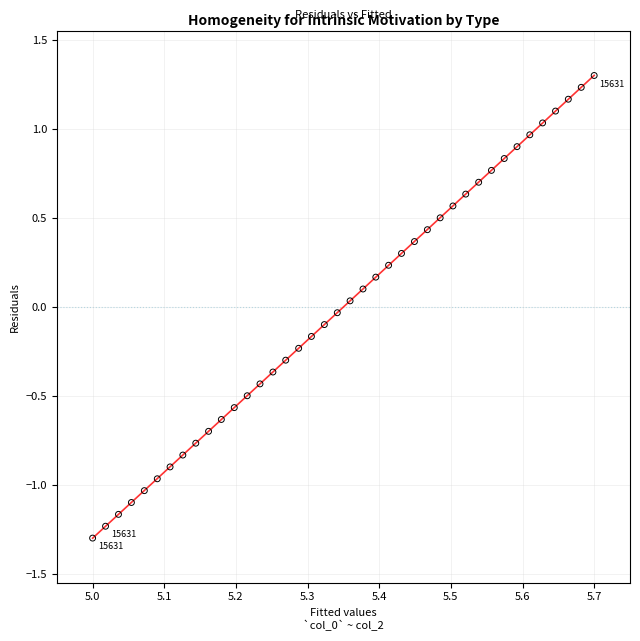

What is the range of Y values (max minus min)?

2.6